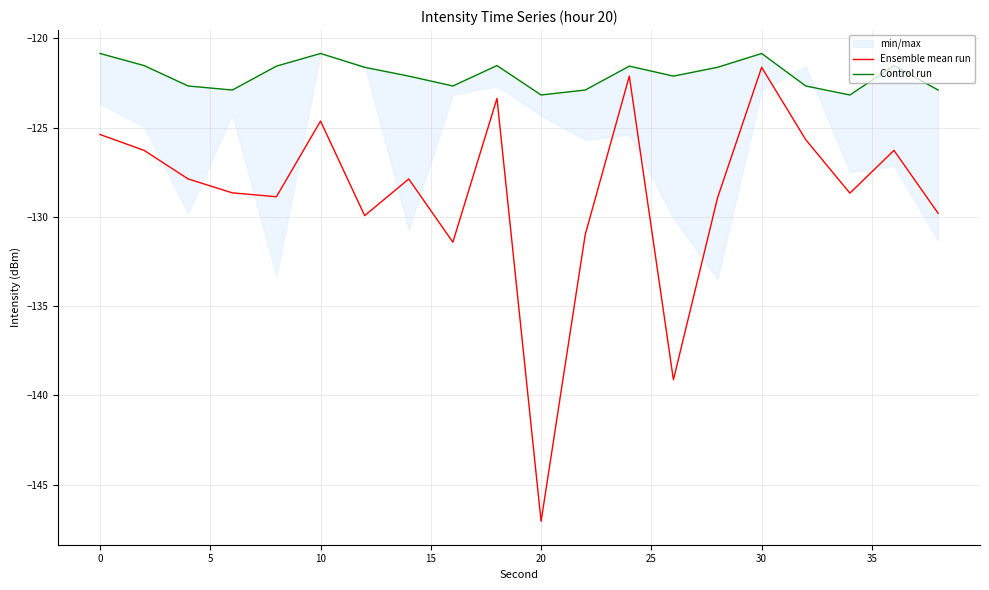

The Ensemble mean run series shows -74.3 at 0. True or false?

False